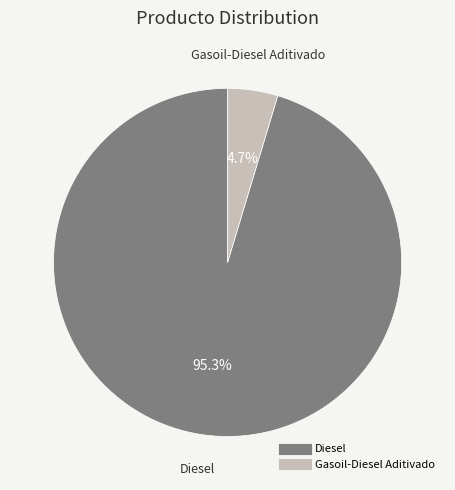

To the nearest percent, what is the difference between the Diesel and Gasoil-Diesel Aditivado slice percentages?

91%